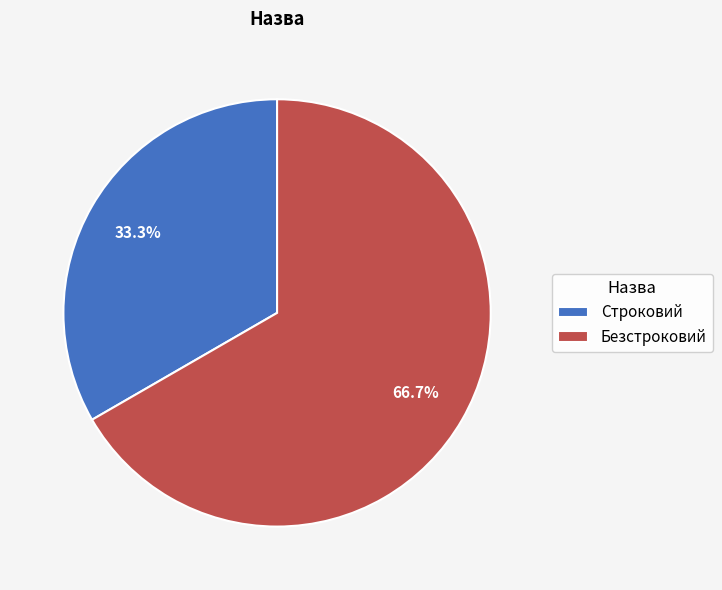

Which has a higher value, Строковий or Безстроковий?

Безстроковий